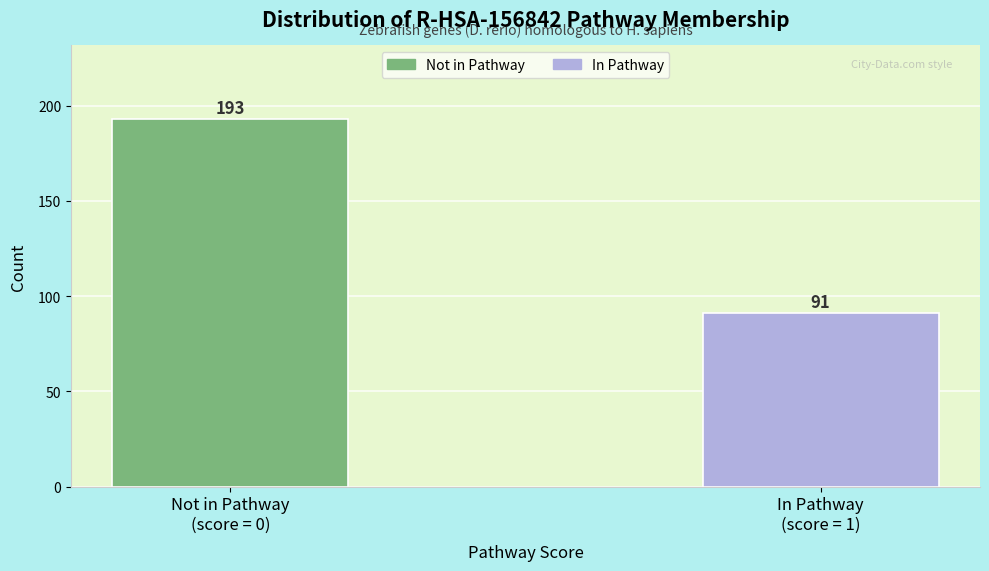

Reading left to right, what are all the values shown in this chart?

193	91